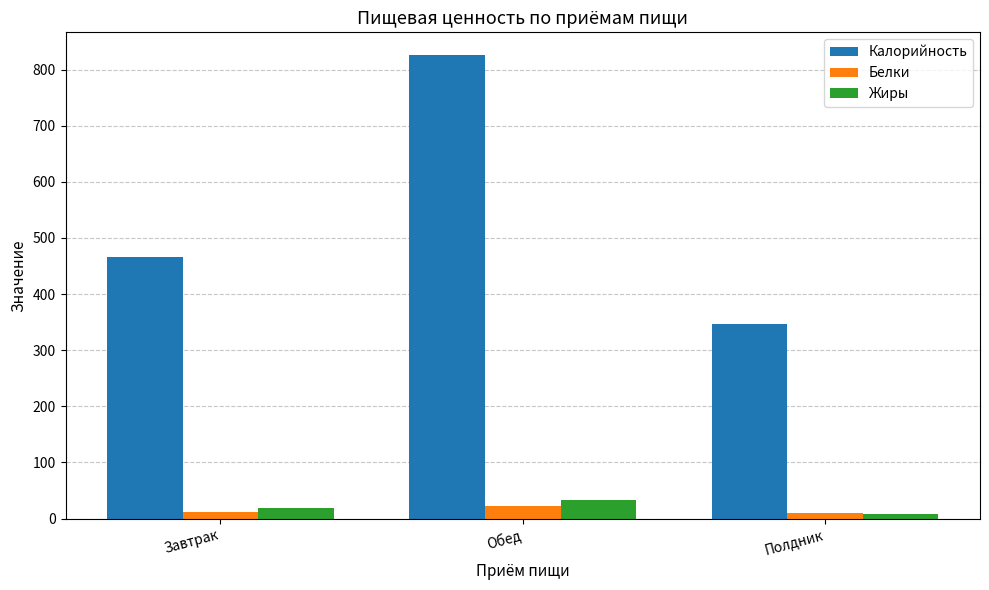

Which label corresponds to the largest value in the chart?

Обед